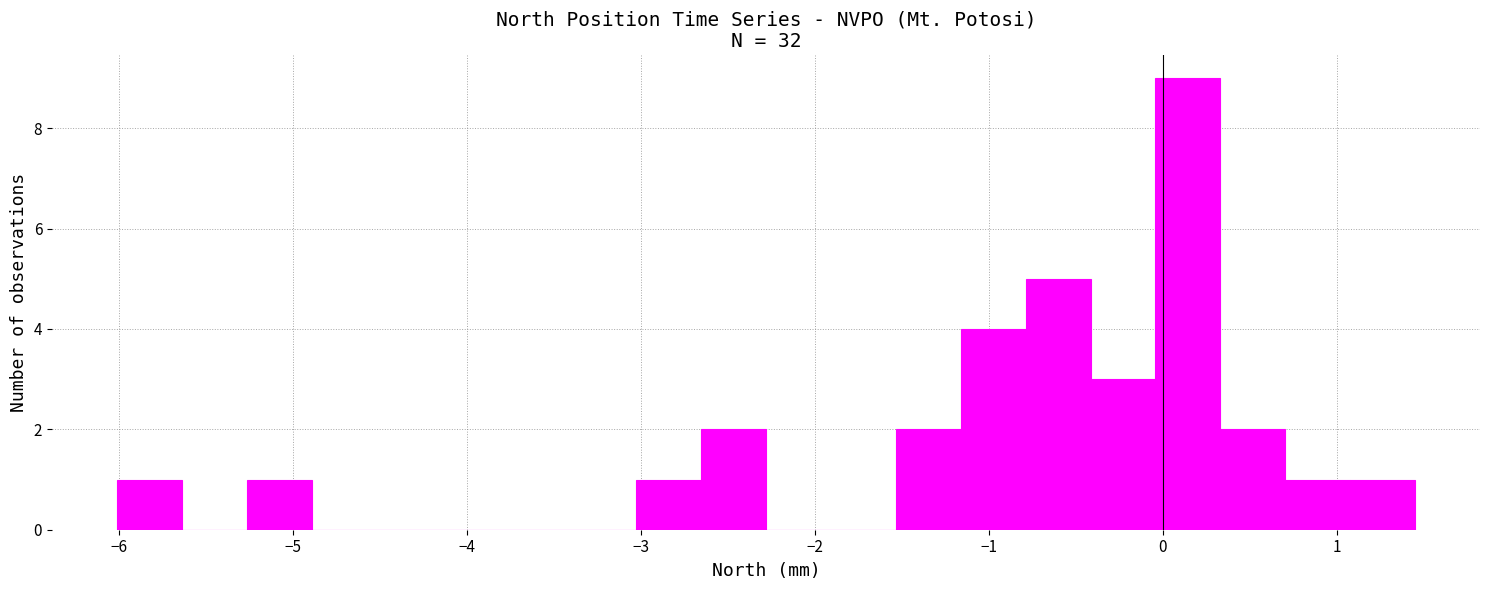

Read against the x-axis, roughly where is the centre of the tallest bar?

0.1